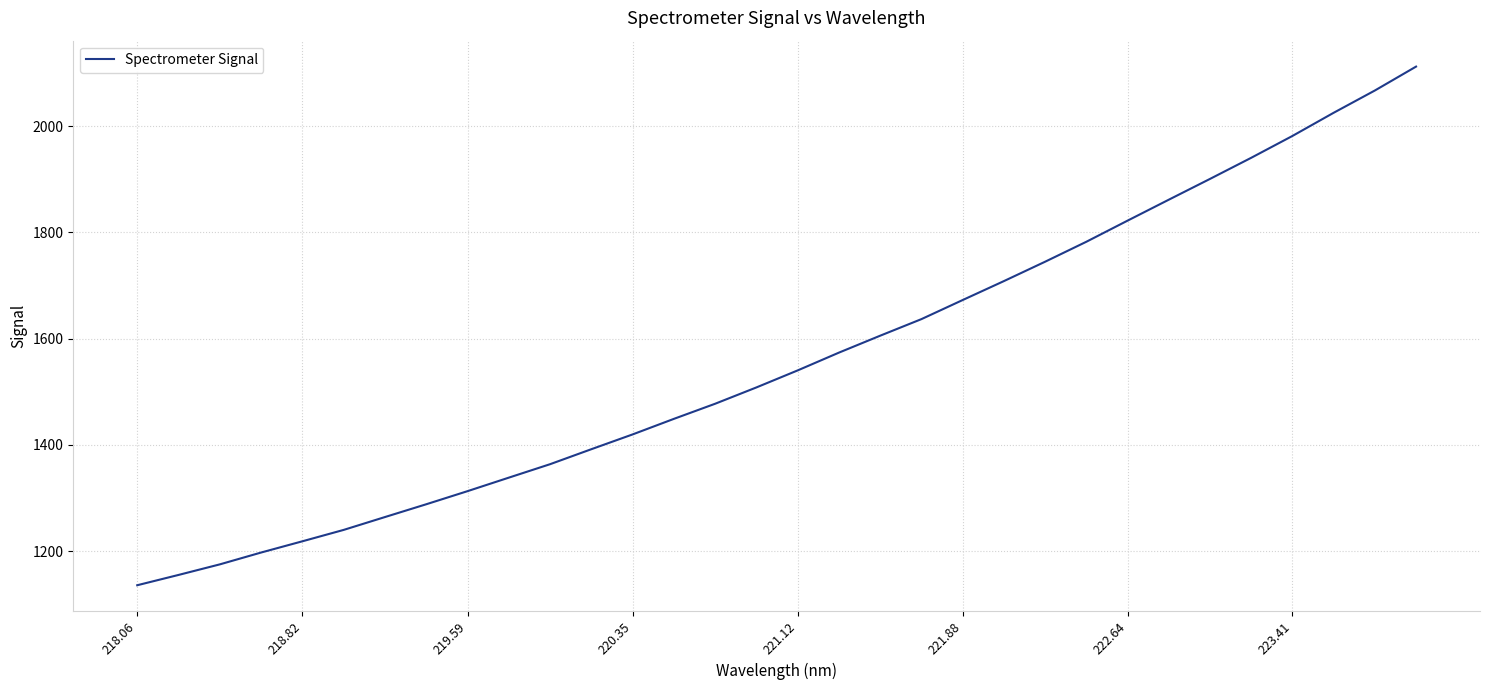

What is the difference between the maximum and minimum values?

976.3